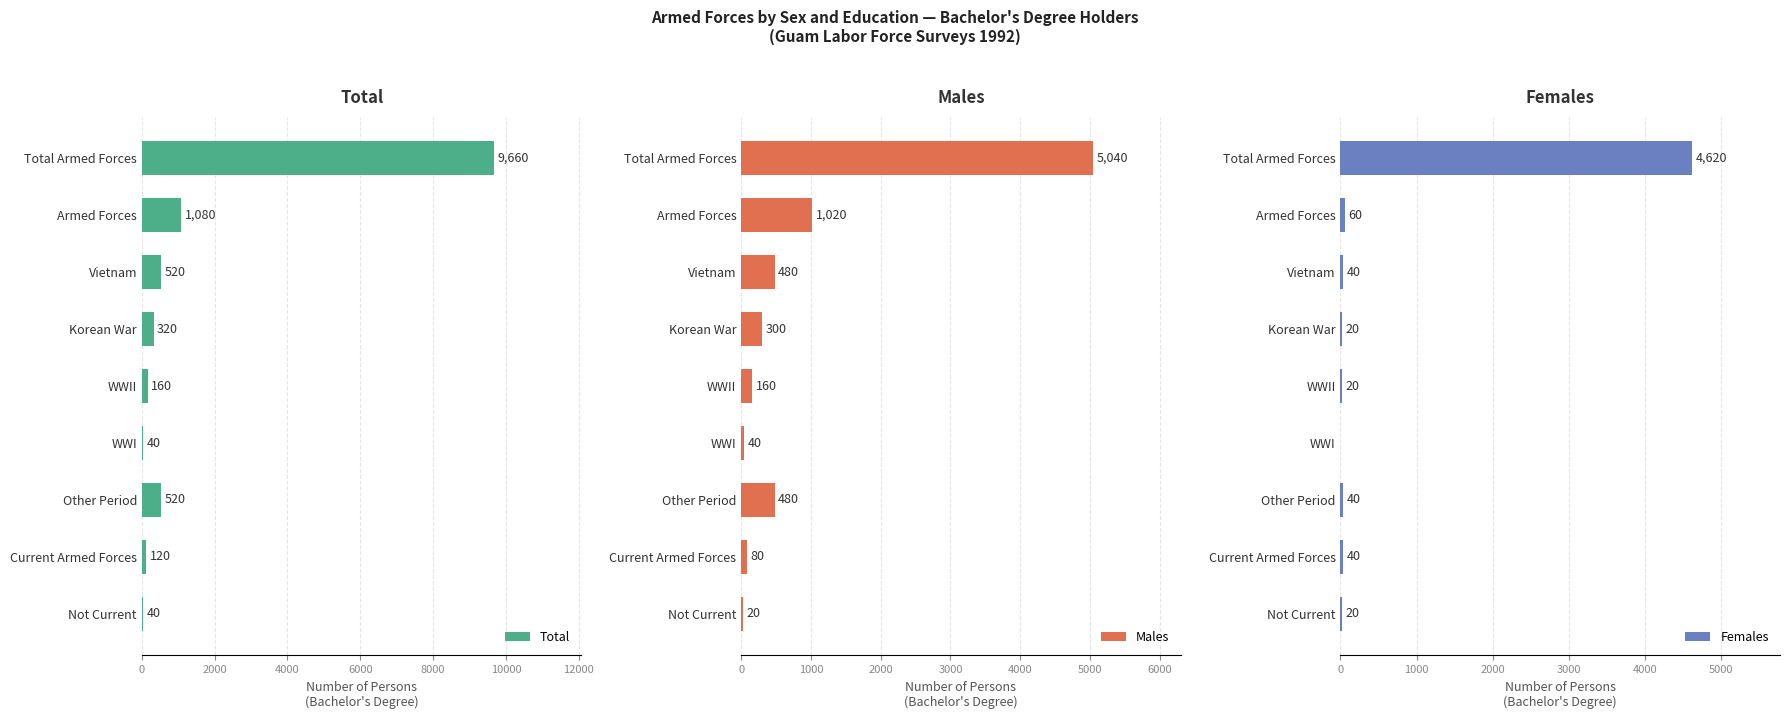

Is it true that Total equals 160 at WWII?

True